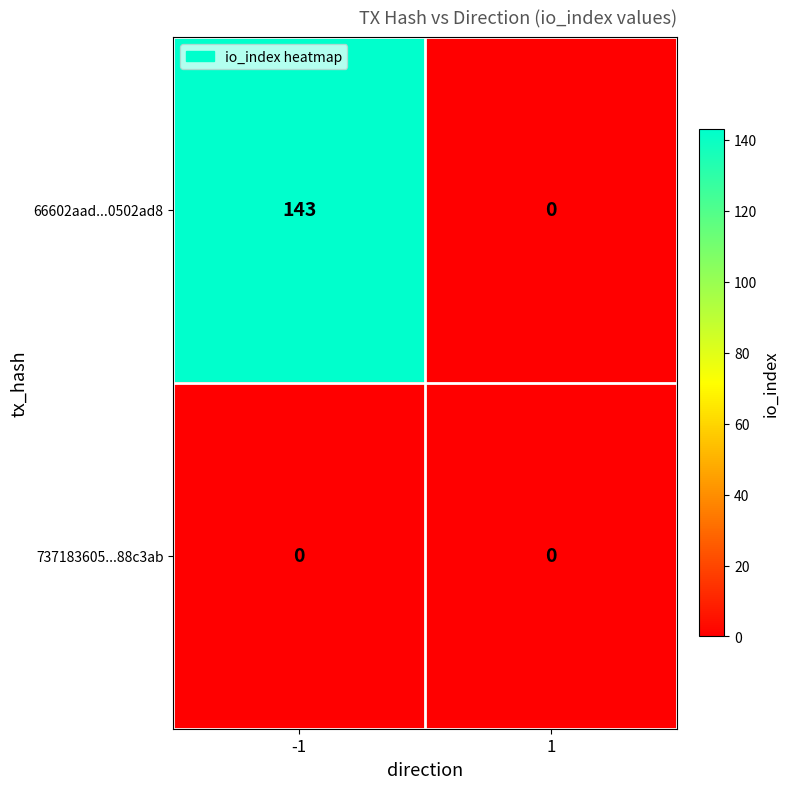

What is the difference between the maximum and minimum values in the 66602aad...0502ad8 series?

143